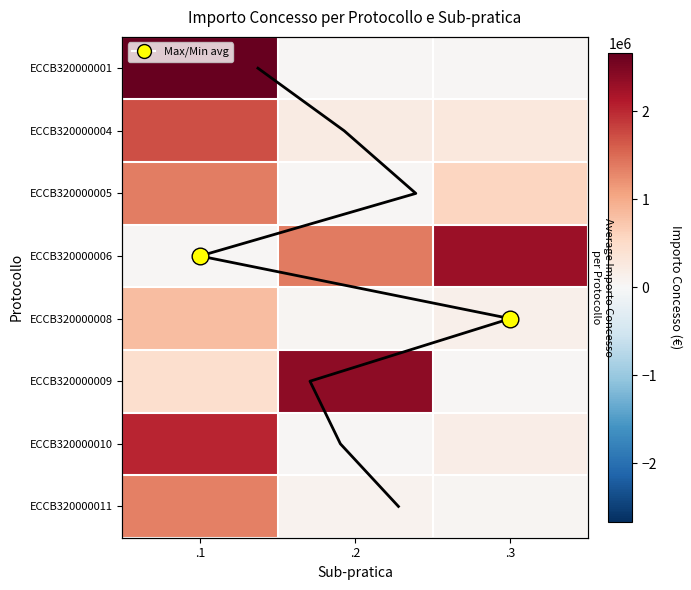

At .3, list the series in order from smallest to largest.

ECCB320000001, ECCB320000009, ECCB320000011, ECCB320000008, ECCB320000010, ECCB320000004, ECCB320000005, ECCB320000006